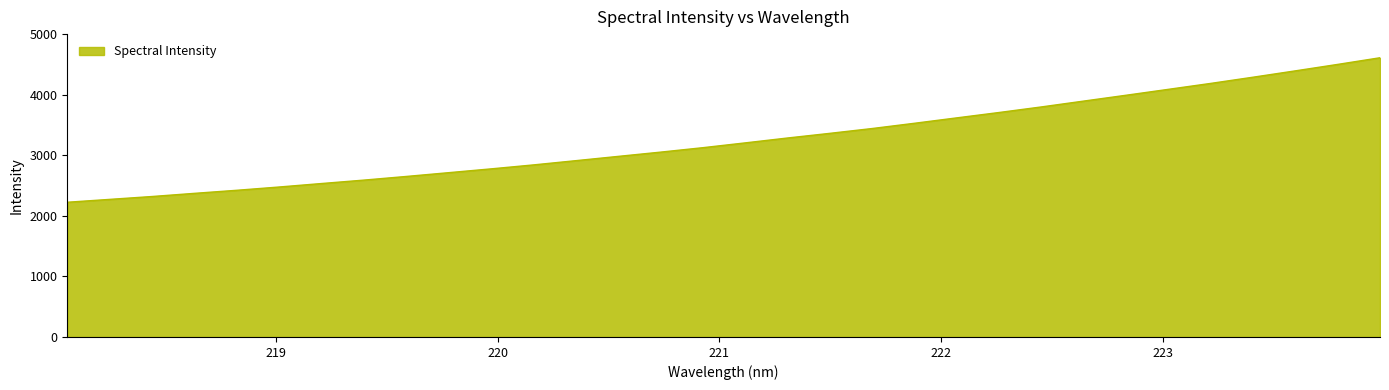

What is the smallest value displayed?

2224.1